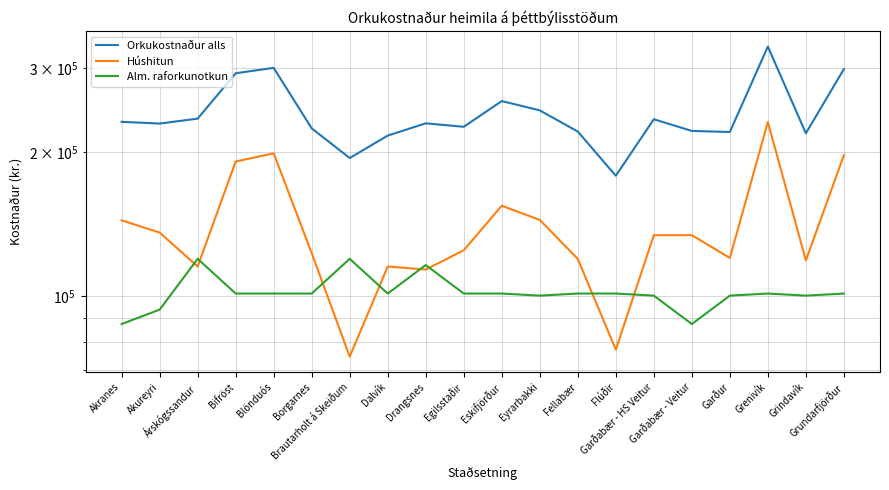

True or false: Alm. raforkunotkun and Orkukostnaður alls cross at least once.

False